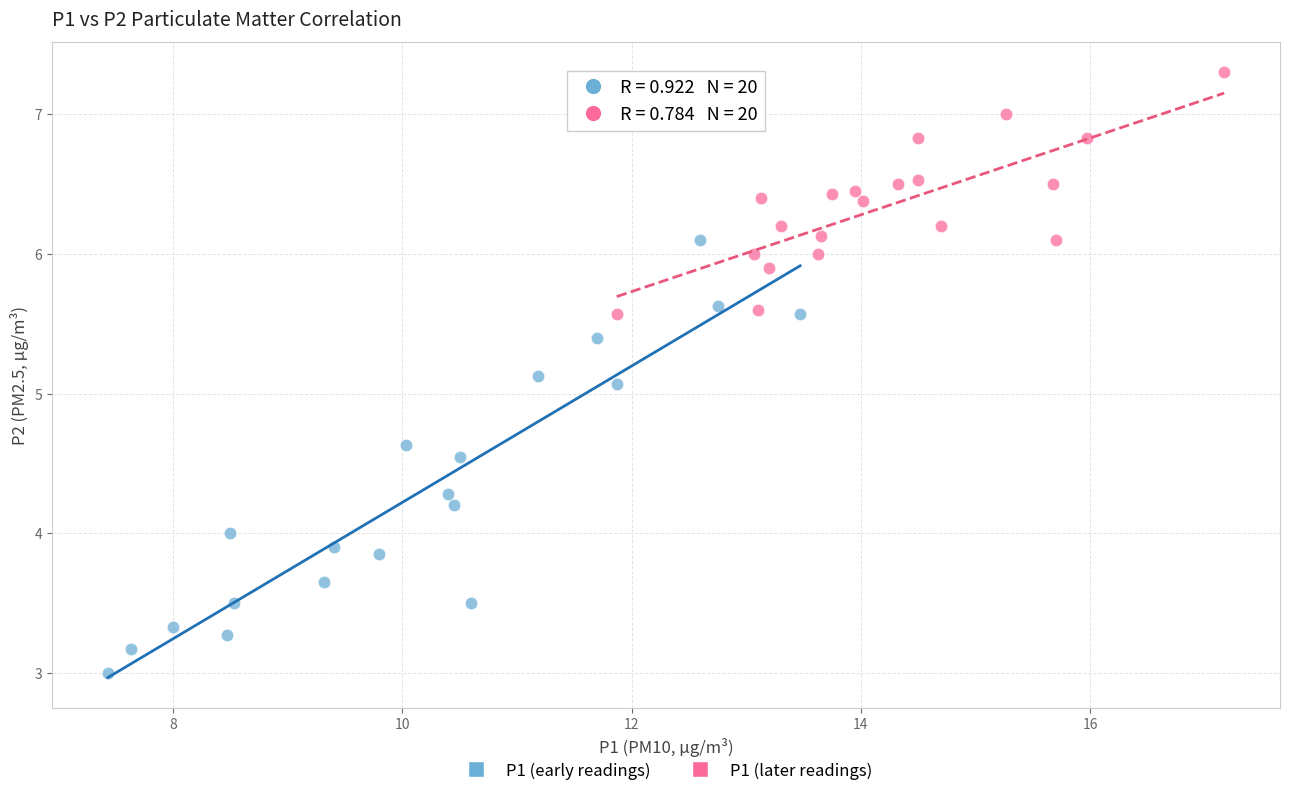

Which series contains the lowest Y value?

P1 (early readings)